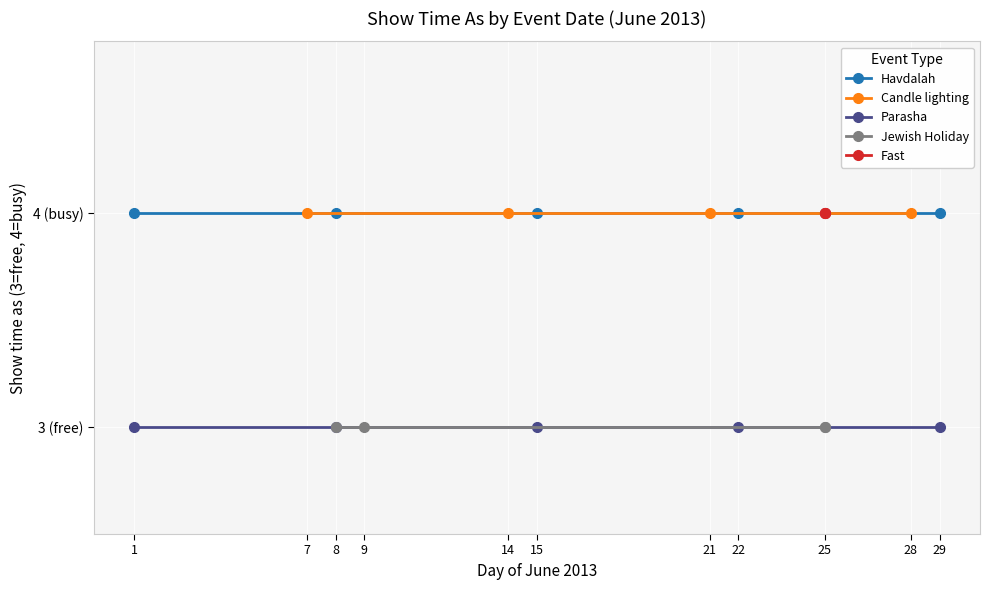

True or false: Timed event (false) has more than 0 interior local peaks.

False